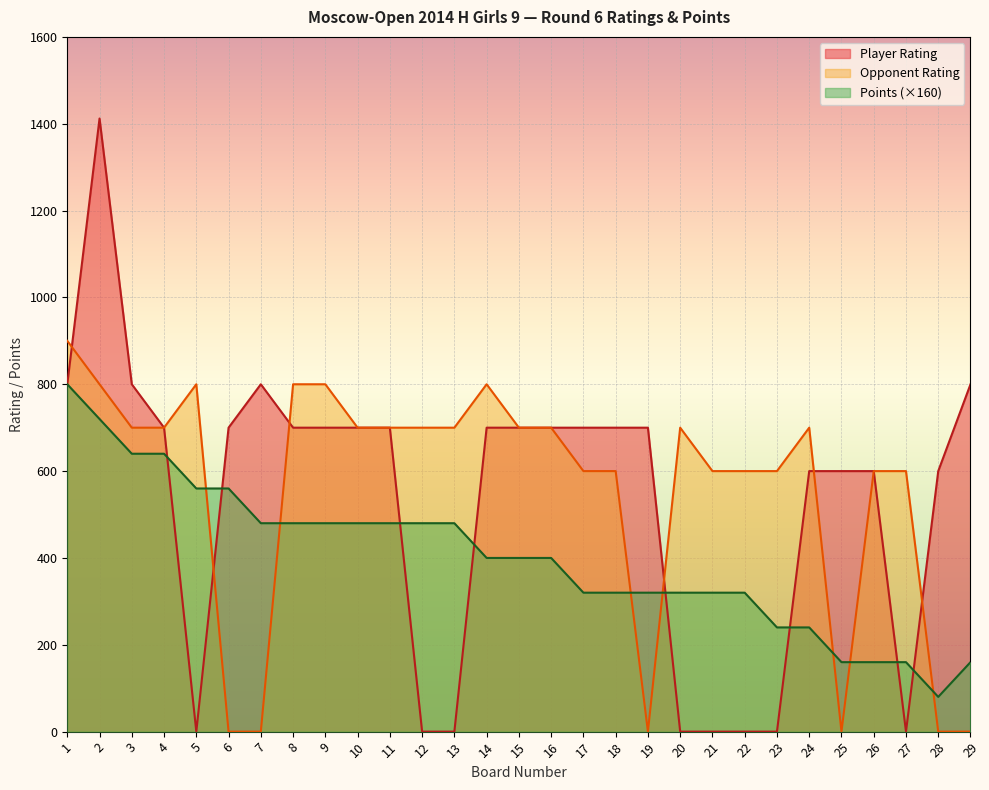

True or false: Points and Player Rating intersect in this chart.

True